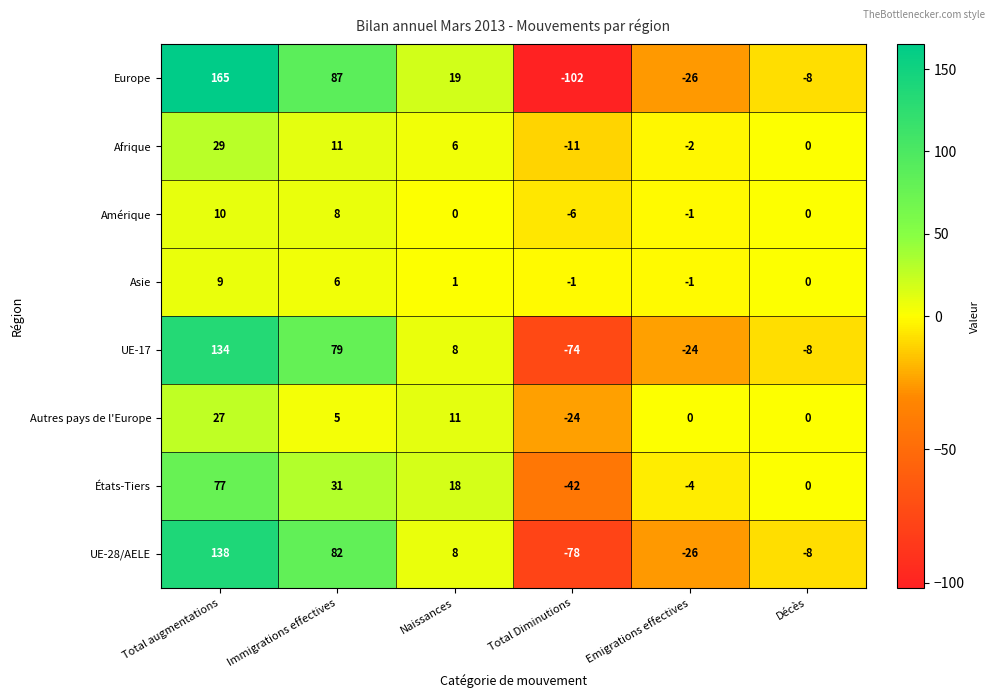

Is it true that Amérique equals -1 at Emigrations effectives?

True